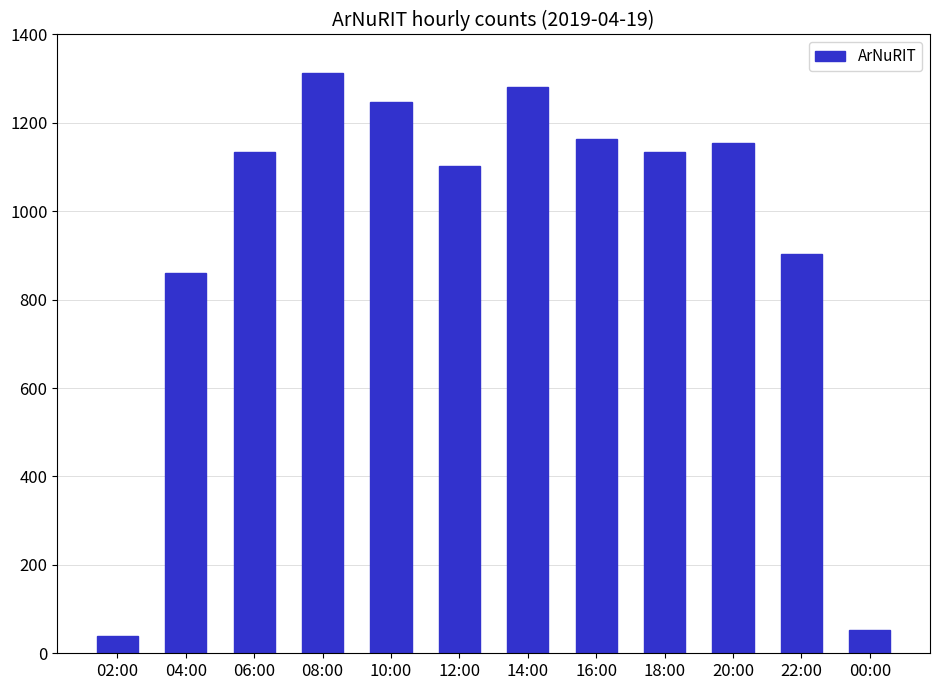

What is the change in value from 04:00 to 12:00?

+242